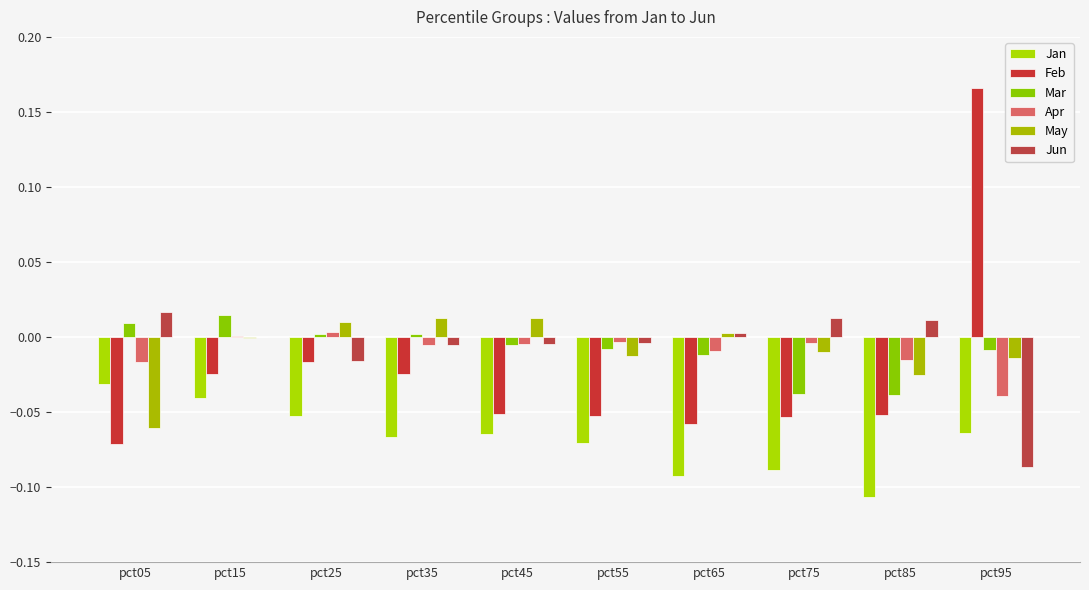

How many groups of bars are there?

10